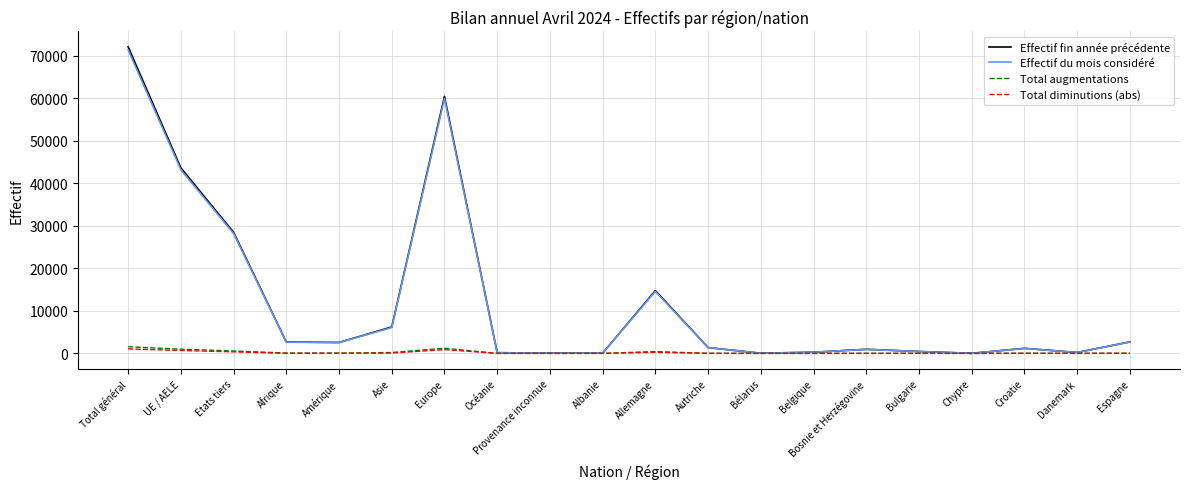

At which label does Effectif du mois considéré first exceed 1345?

Total général